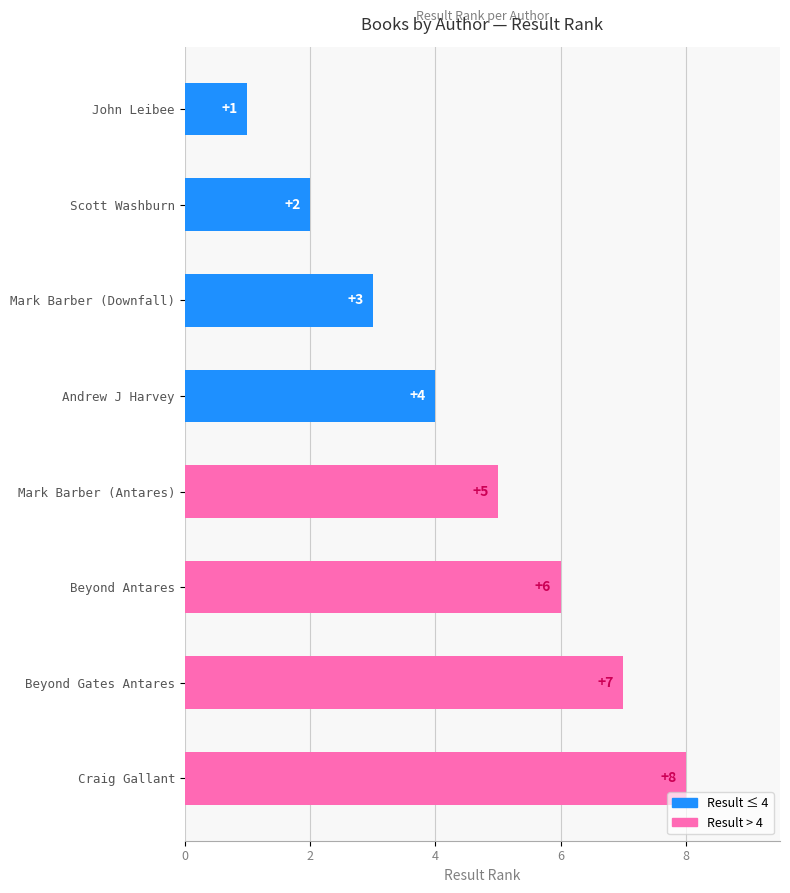

How many distinct data groups are displayed?

1